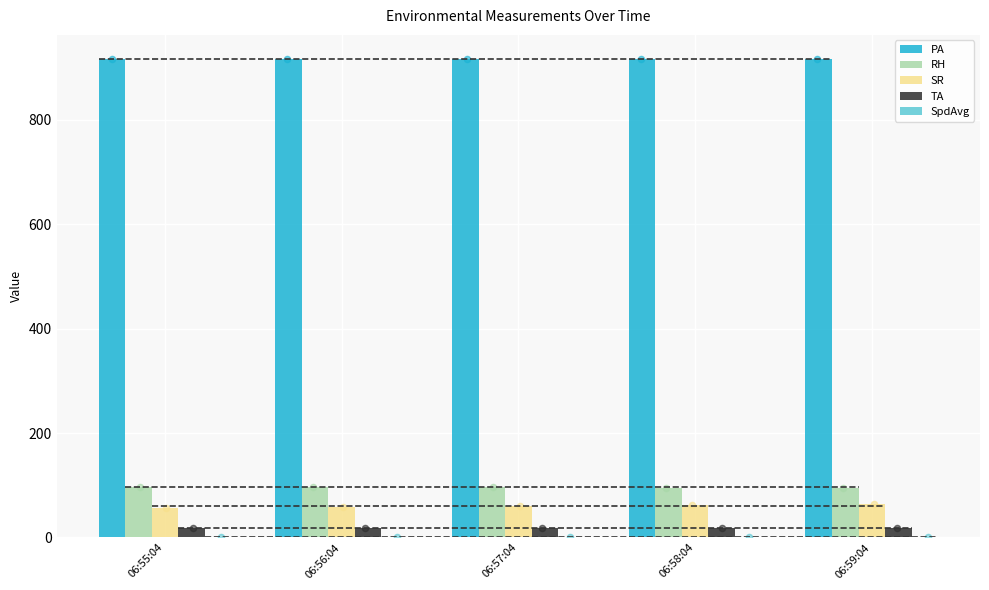

What are all the series names shown in the legend?

PA, RH, SR, TA, SpdAvg